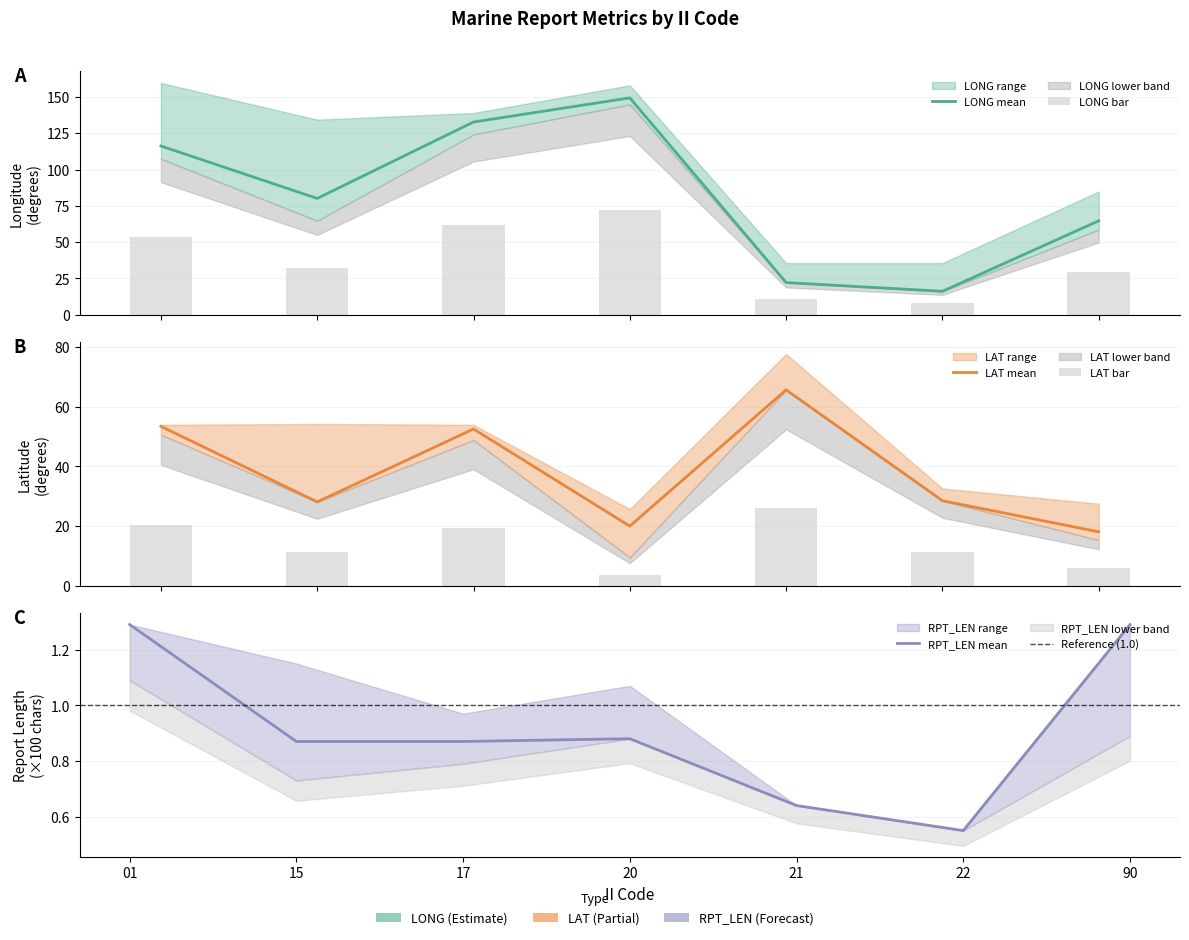

What is the sum of the LONG_mean values at 01 and 17?

248.9